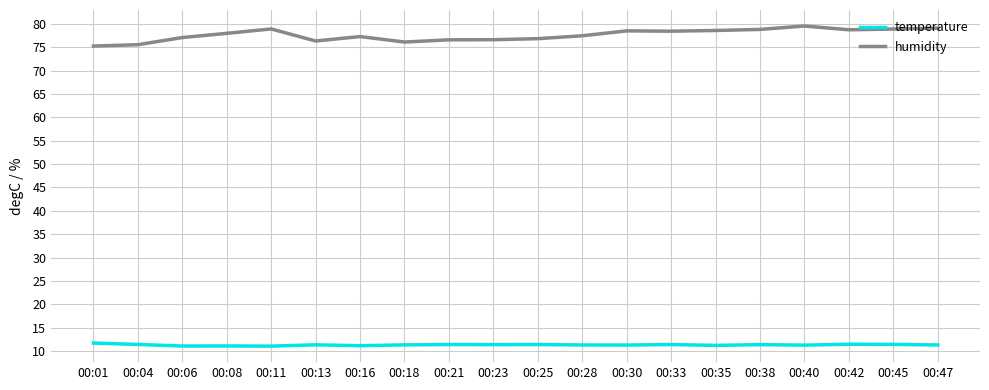

What is the sum of all humidity values?

1552.7